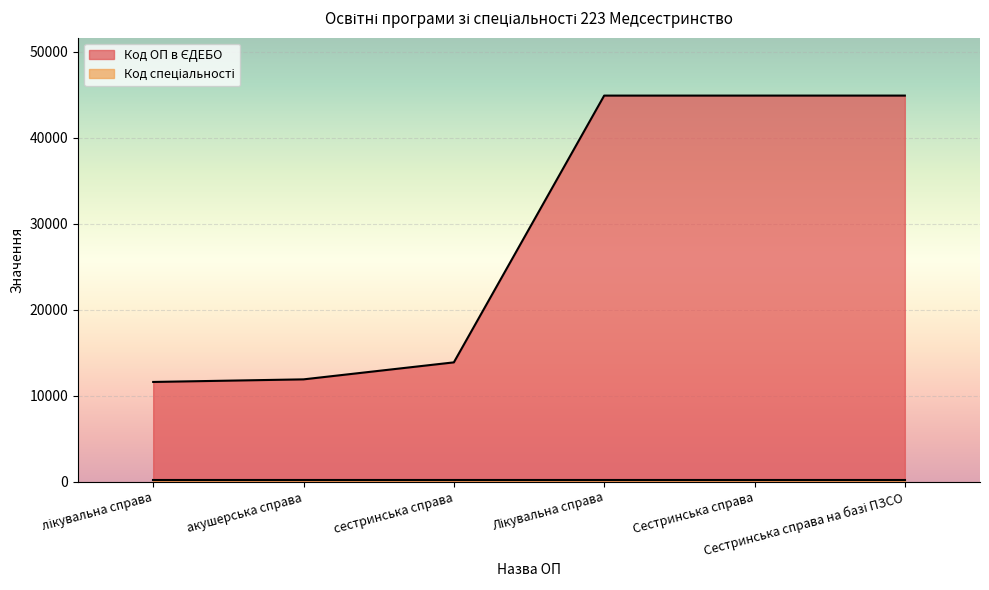

List the labels in order of value, largest first.

Сестринська справа на базі ПЗСО, Сестринська справа, Лікувальна справа, сестринська справа, акушерська справа, лікувальна справа